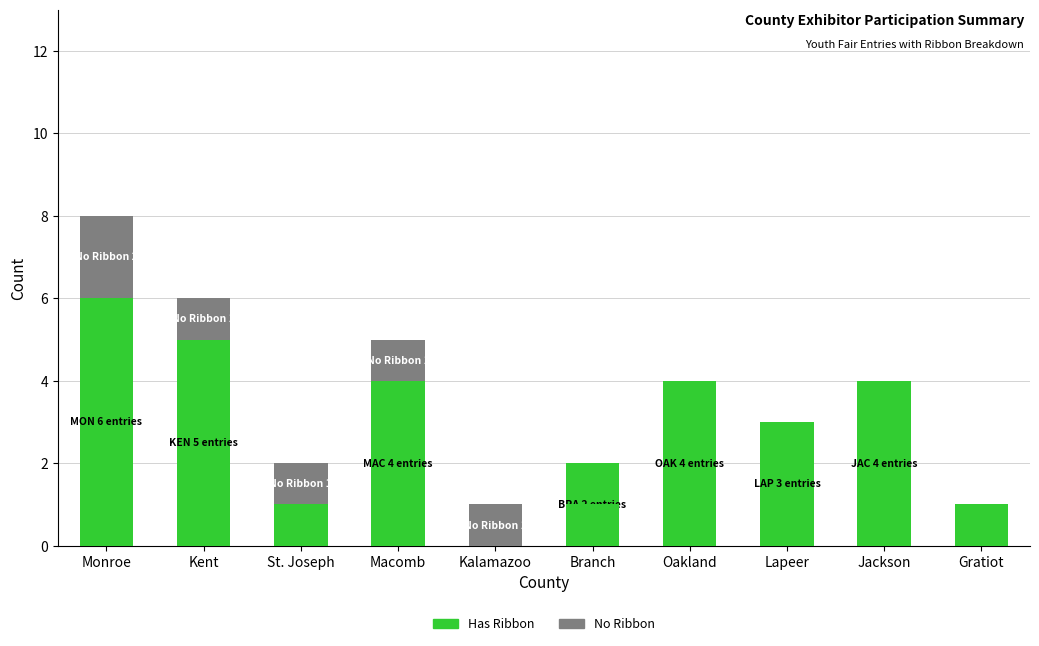

How many positive values does the Ribbon Count series have?

9